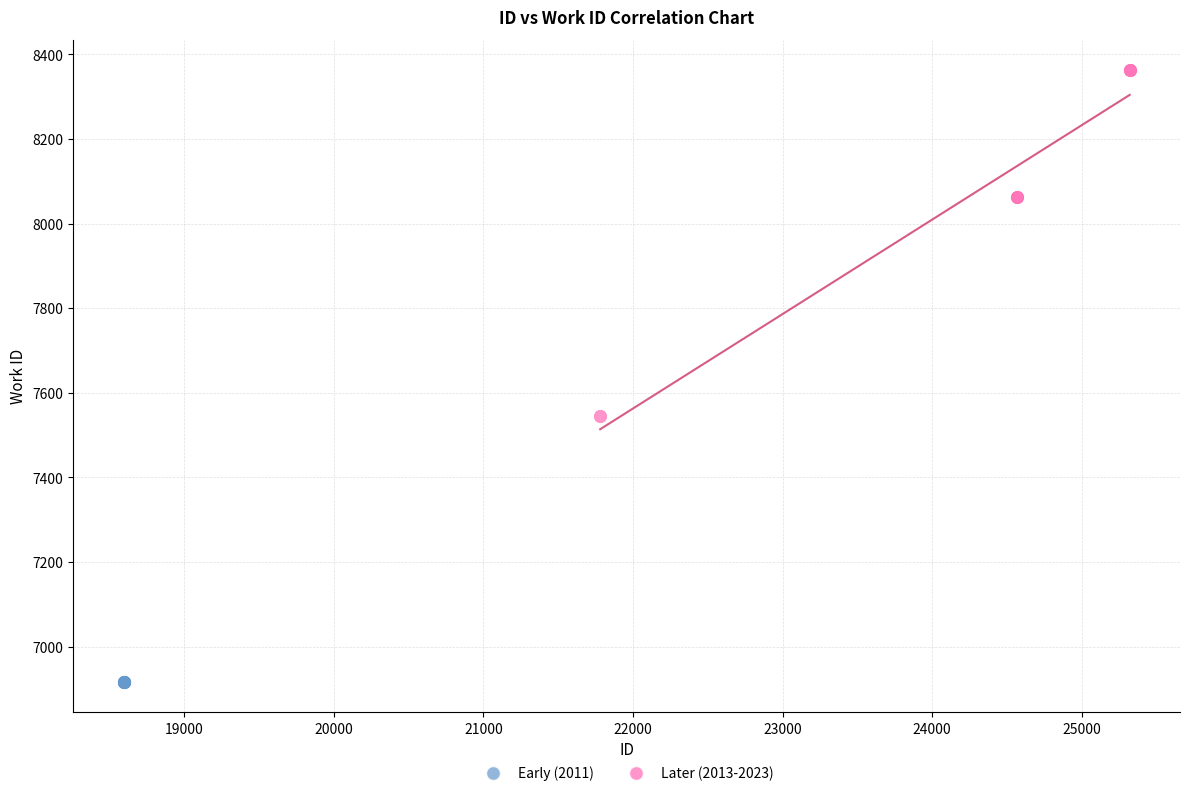

Which series contains the lowest Y value?

Early (2011)